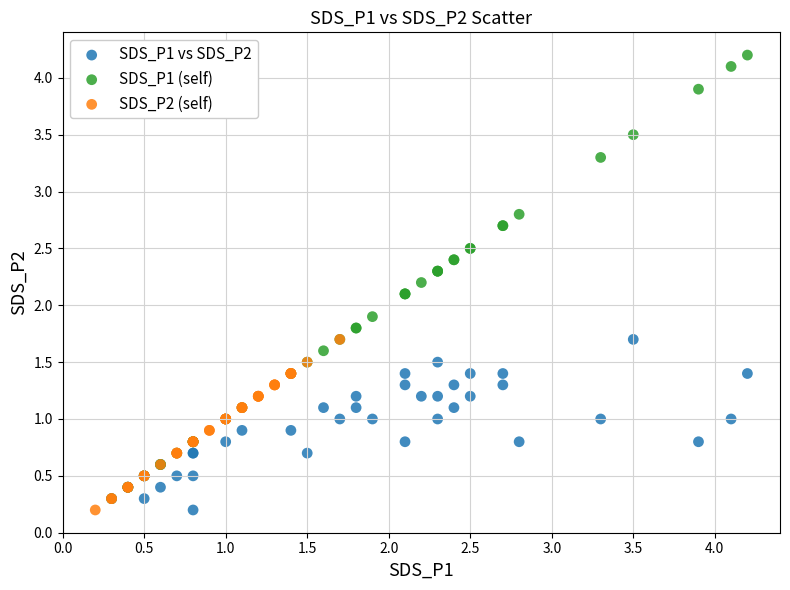

Which series reaches the maximum Y coordinate?

SDS_P1 (self)